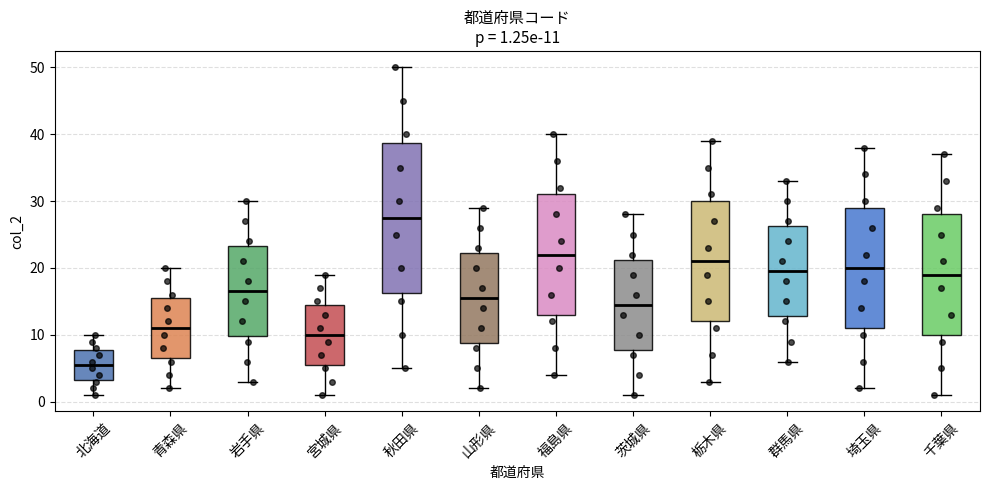

Which box's median line is the lowest?

北海道